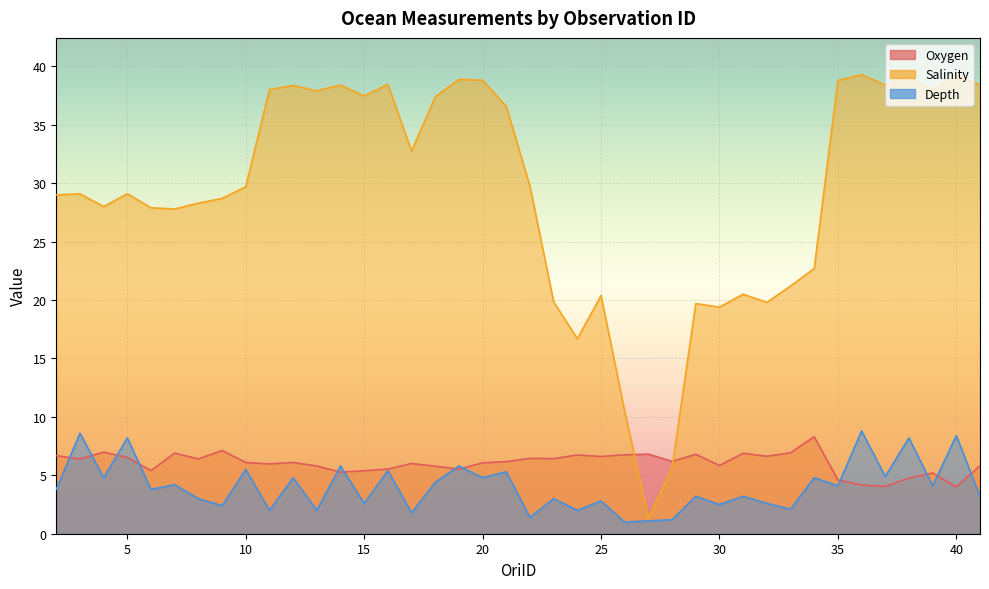

The Oxygen series shows 4.2 at 8. True or false?

False